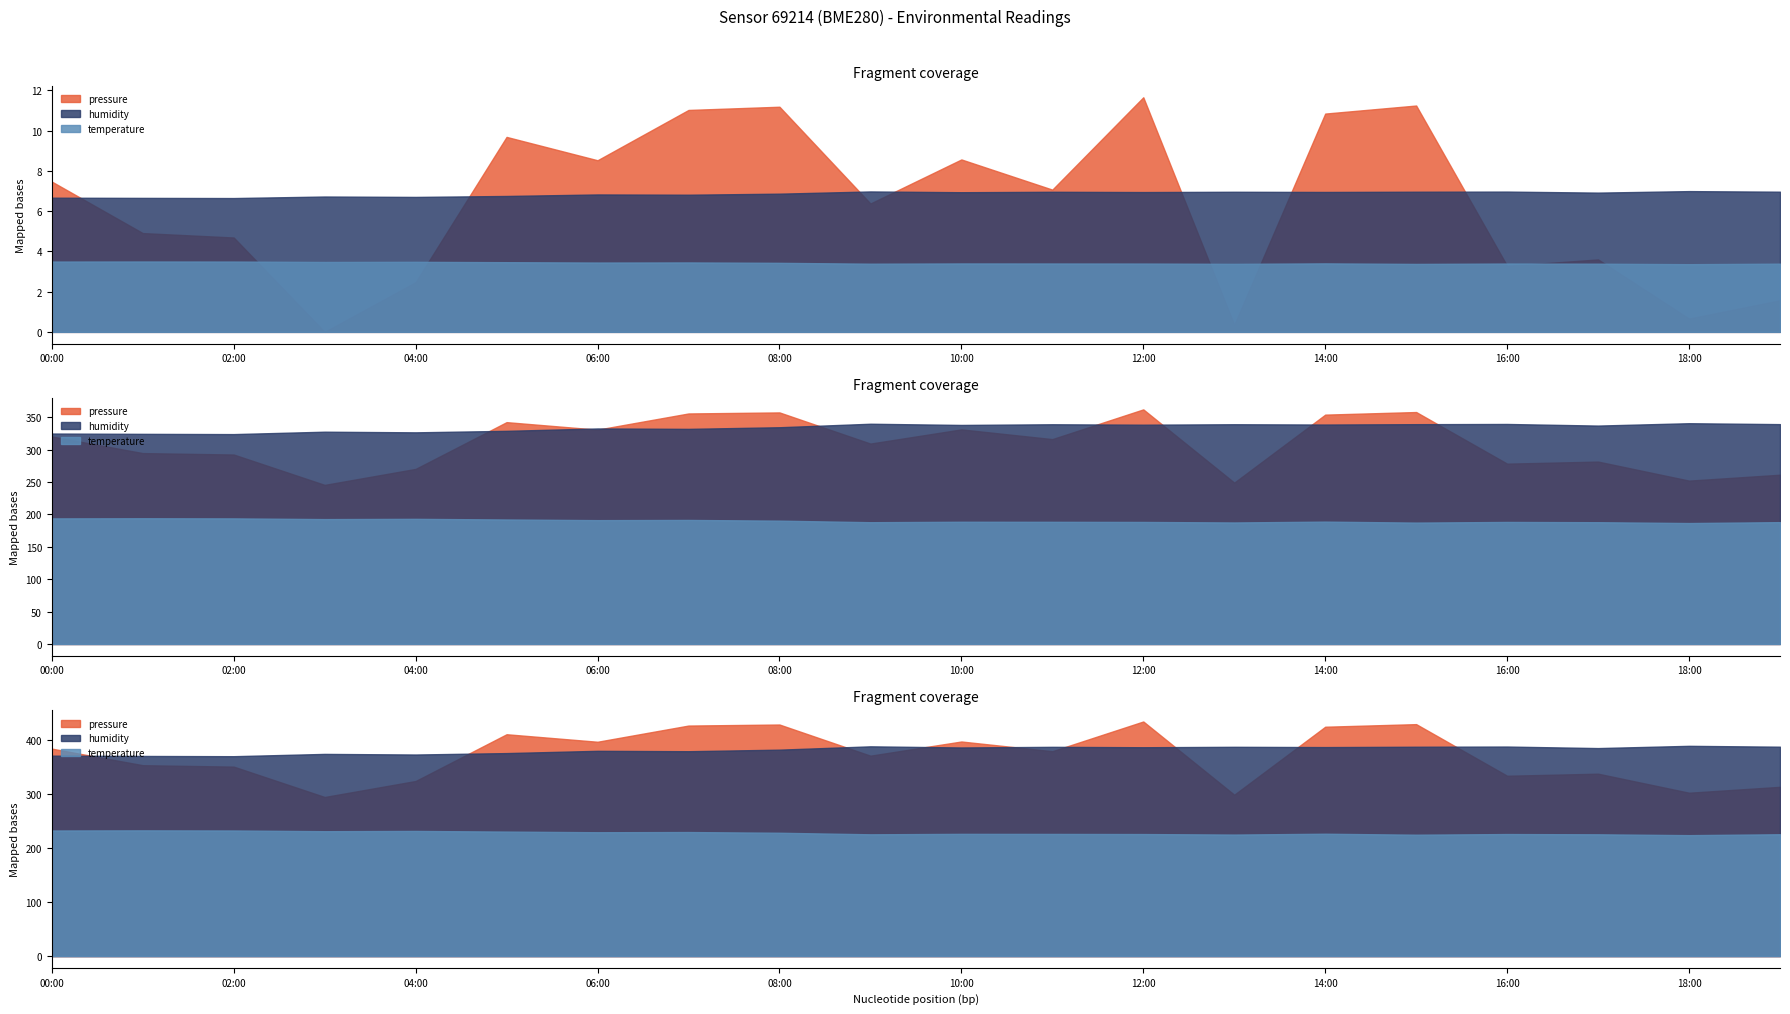

Does the chart display data point markers on the line(s)?

No